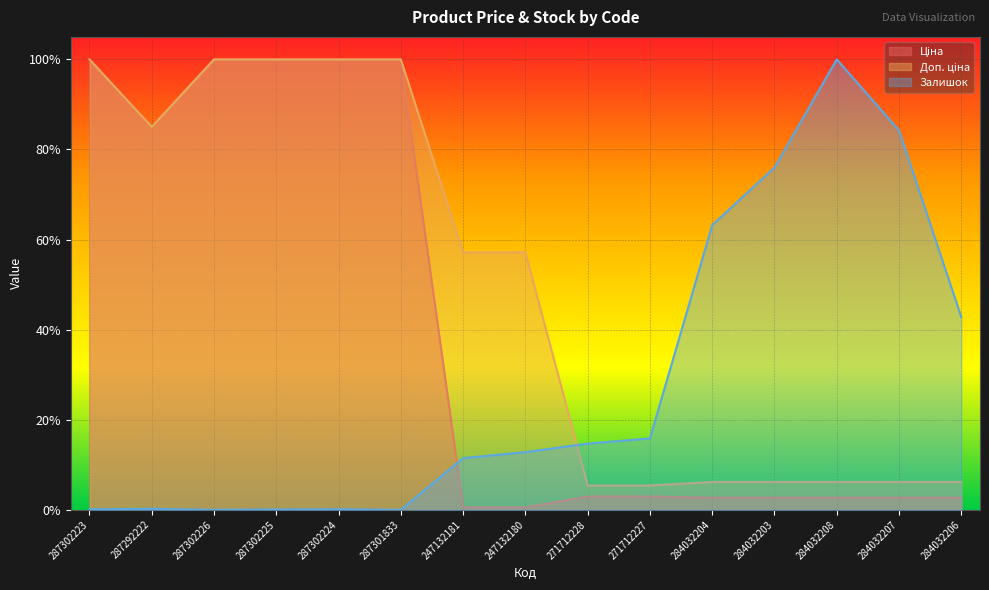

Which series has the widest spread of values?

Залишок